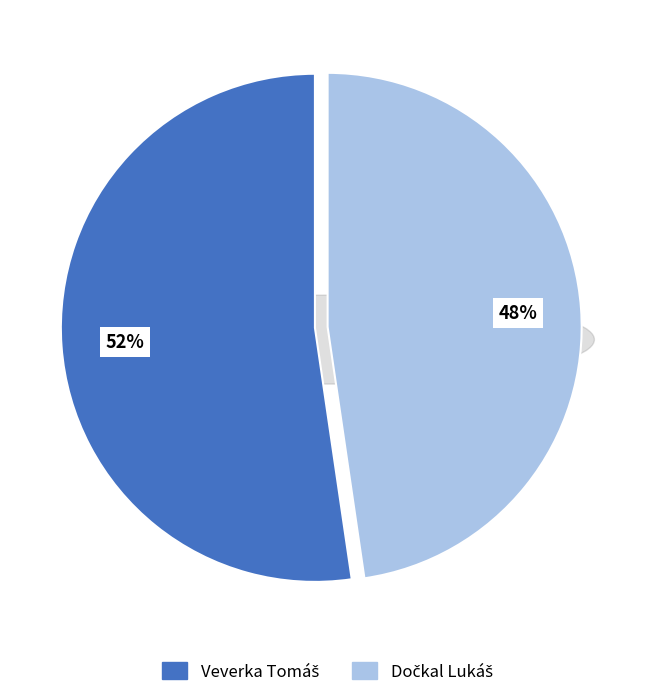

What is the total percentage of Dočkal Lukáš and Veverka Tomáš?

100.0%